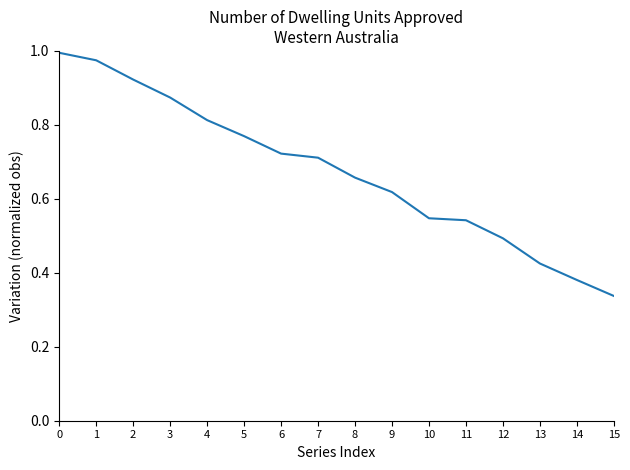

Between 13 and 4, which is larger?

4